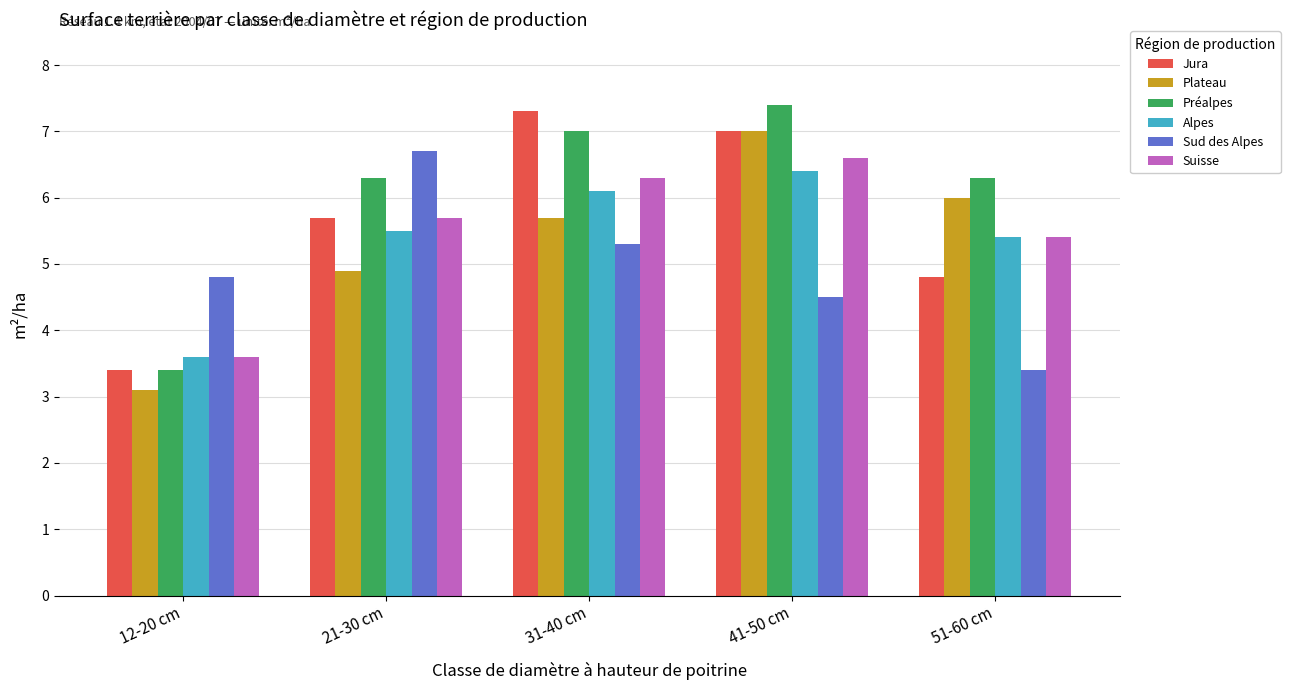

At which label does Jura first exceed 5?

21-30 cm